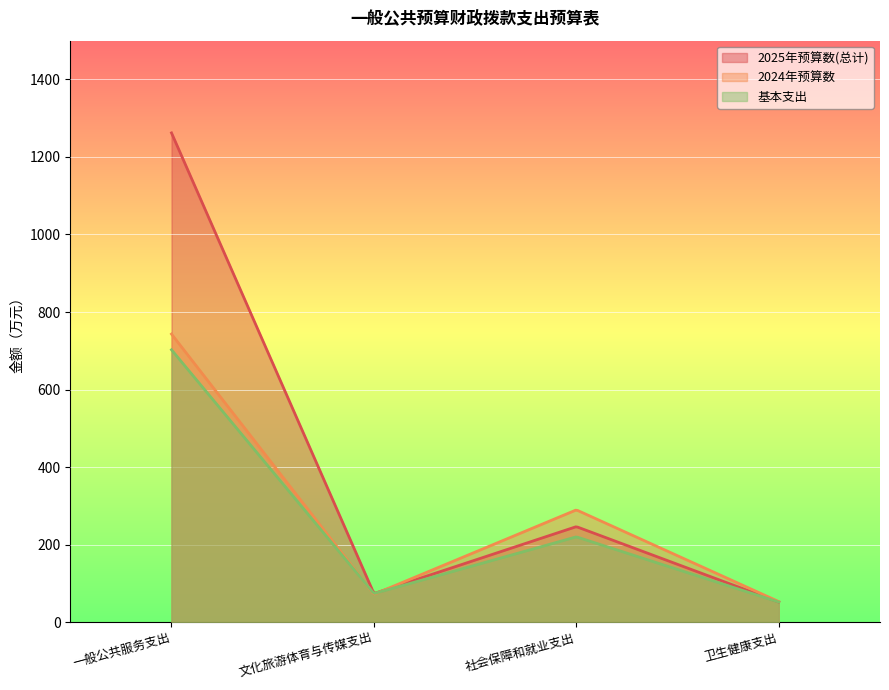

What is the label of the 4th point from the left?

卫生健康支出